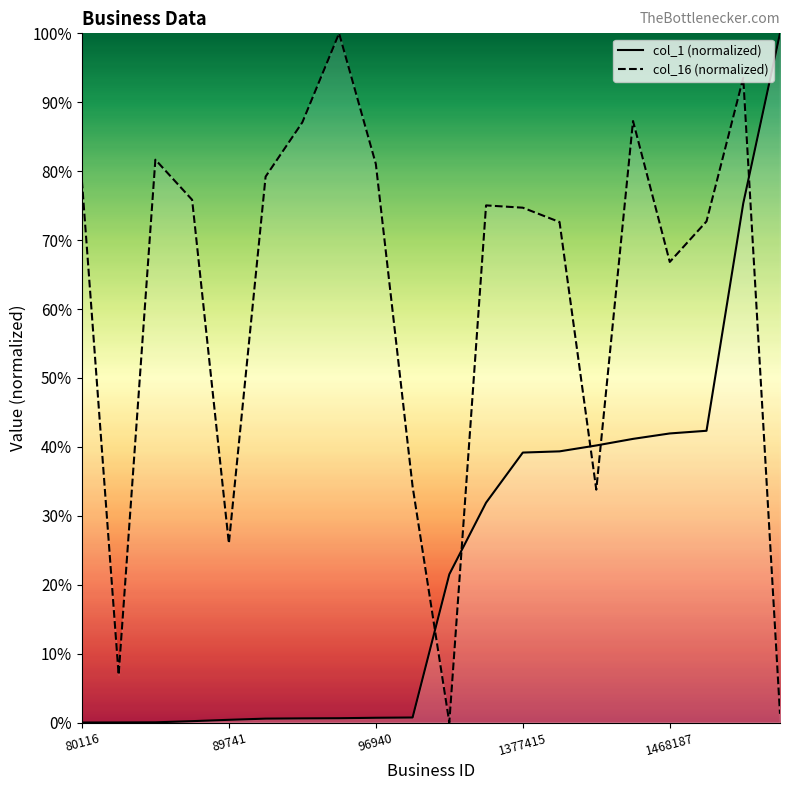

Reading left to right, transcribe all the data shown in this chart.

col_1: 0.0	0.0	0.0	0.2	0.4	0.6	0.6	0.6	0.7	0.7	21.5	31.9	39.2	39.3	40.2	41.2	41.9	42.3	75.3	100.0
col_16: 78.6	6.9	81.7	75.8	26.0	79.2	87.1	100.0	81.0	34.3	0.0	75.0	74.7	72.6	33.8	87.3	66.8	72.7	93.5	1.3